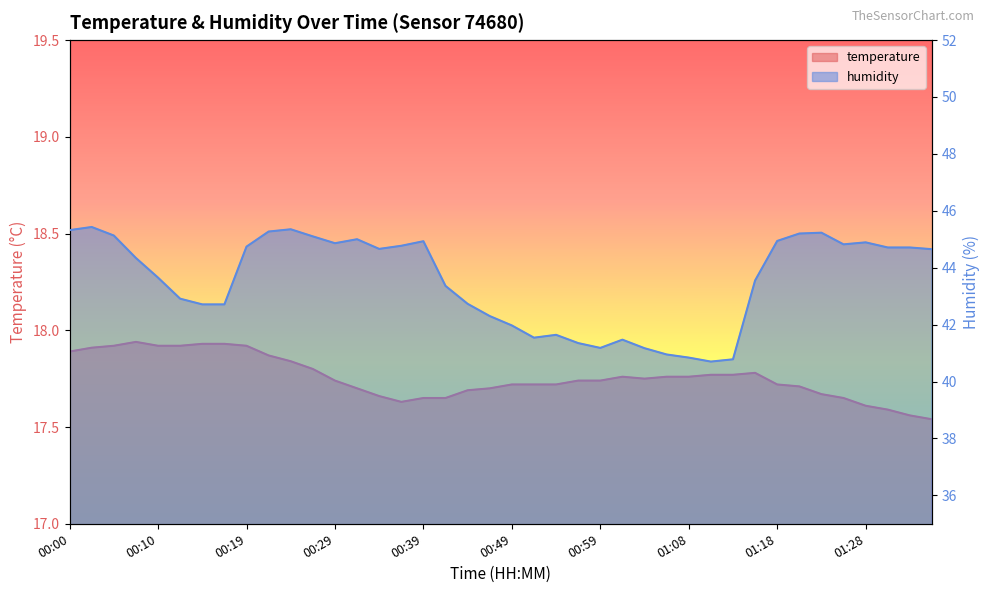

What is the spread (max minus min) of values at 00:46?

24.6